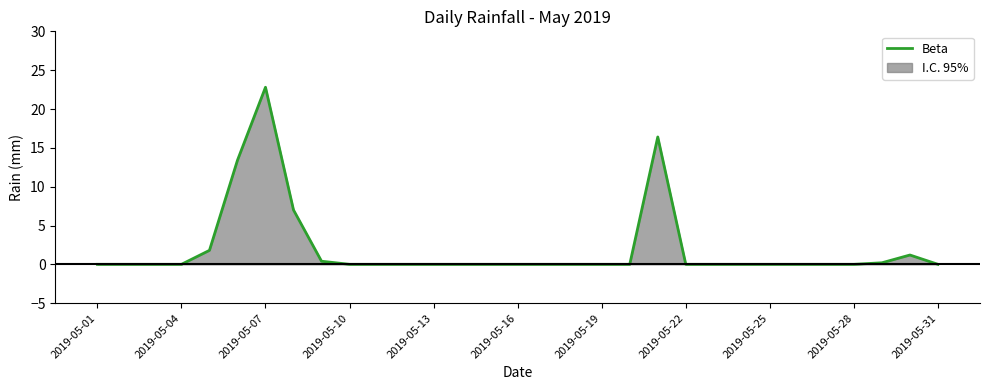

How many points are higher than both their immediate neighbors (excluding endpoints)?

3